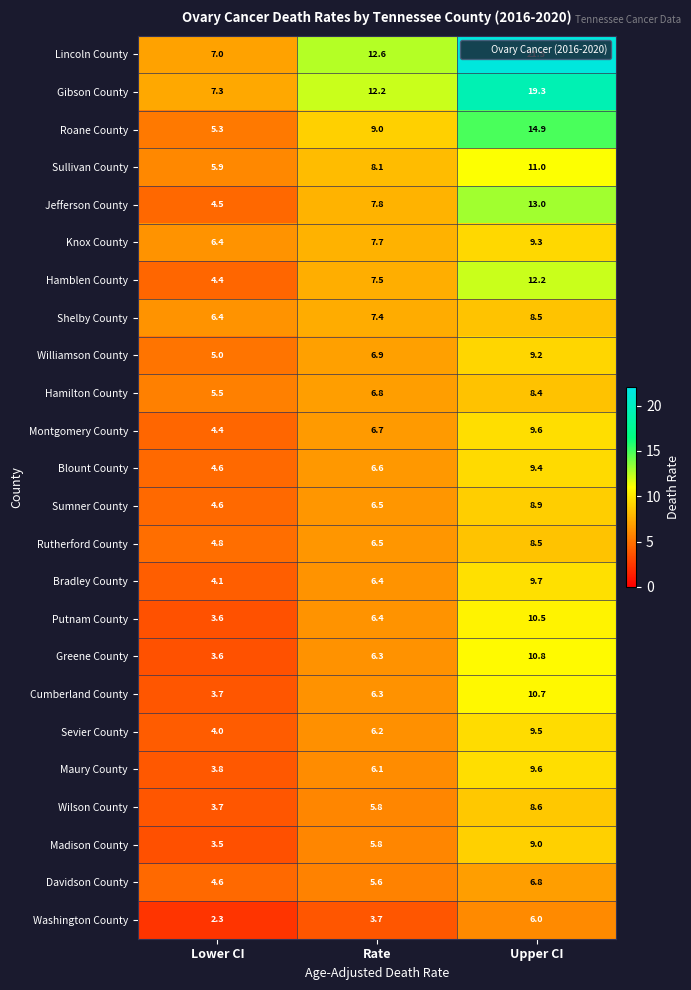

What is the maximum value shown in the chart?

21.5